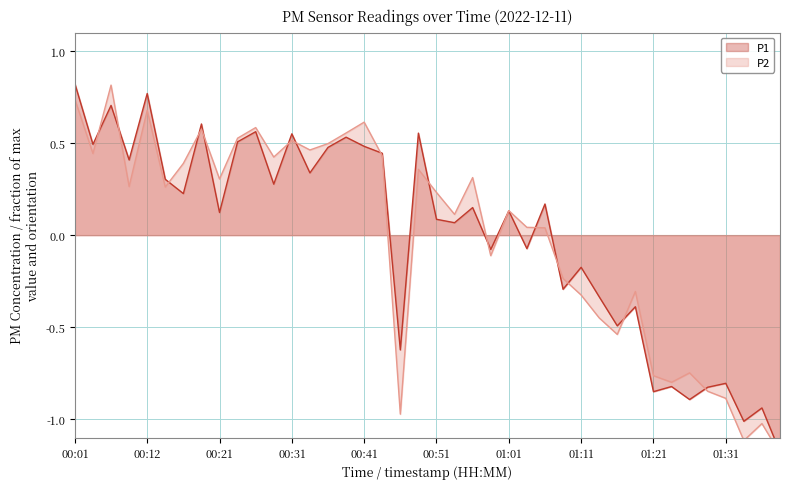

What is the greatest value displayed?

0.8